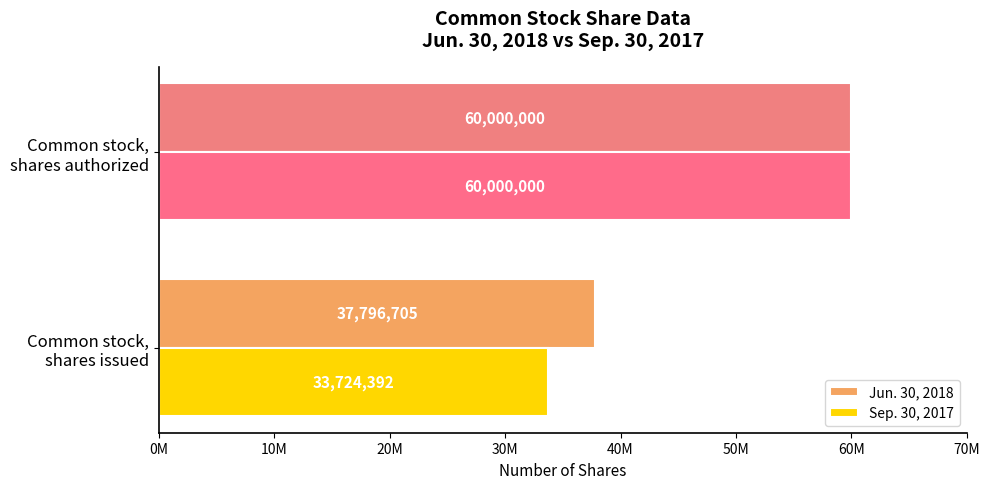

What are all the series names shown in the legend?

Jun. 30, 2018, Sep. 30, 2017